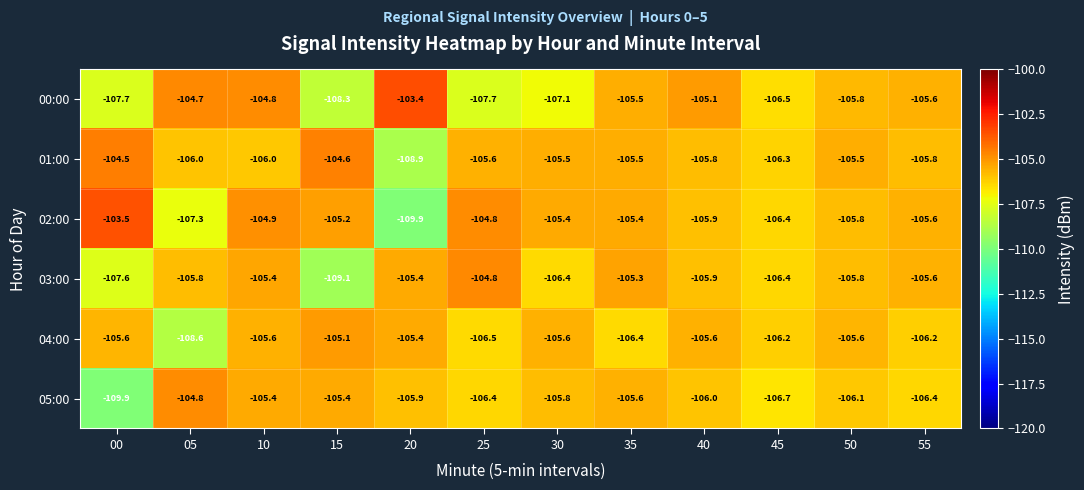

Read the 03:00 value at 35.

-105.3